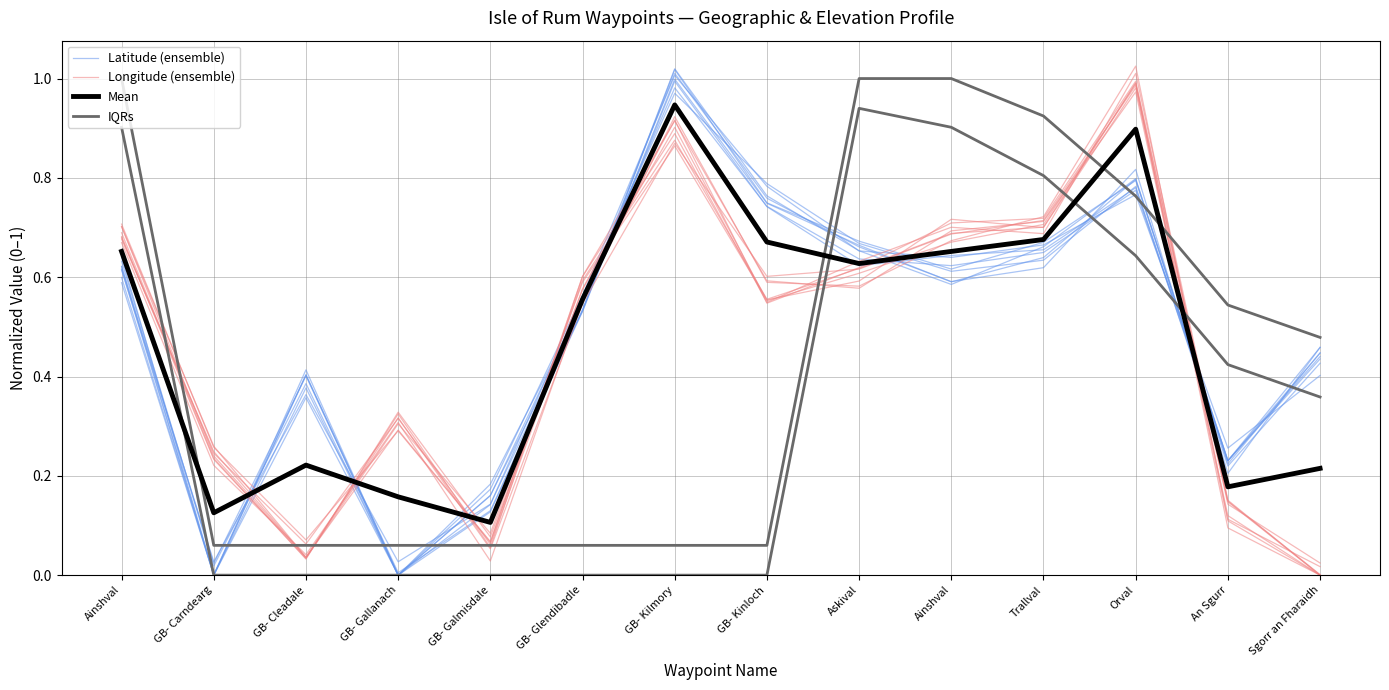

What is the total value across all series at GB- Carndearg?

0.4